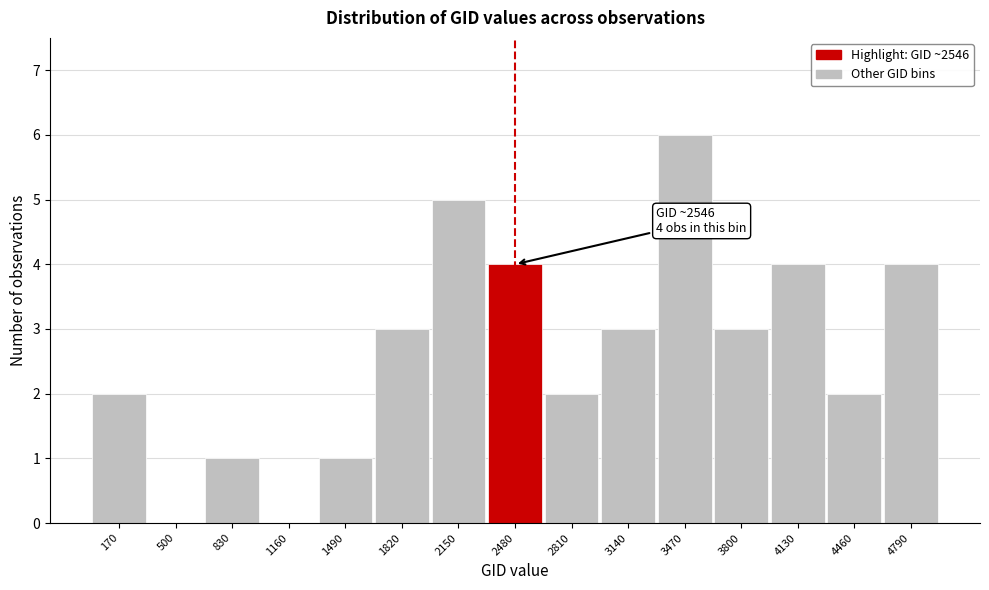

Reading left to right, what are all the values shown in this chart?

170=2	500=0	830=1	1160=0	1490=1	1820=3	2150=5	2480=4	2810=2	3140=3	3470=6	3800=3	4130=4	4460=2	4790=4